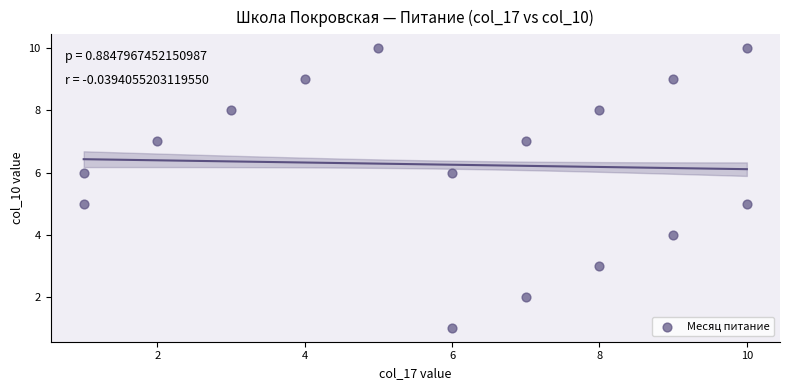

What is the range of X values (max minus min)?

9